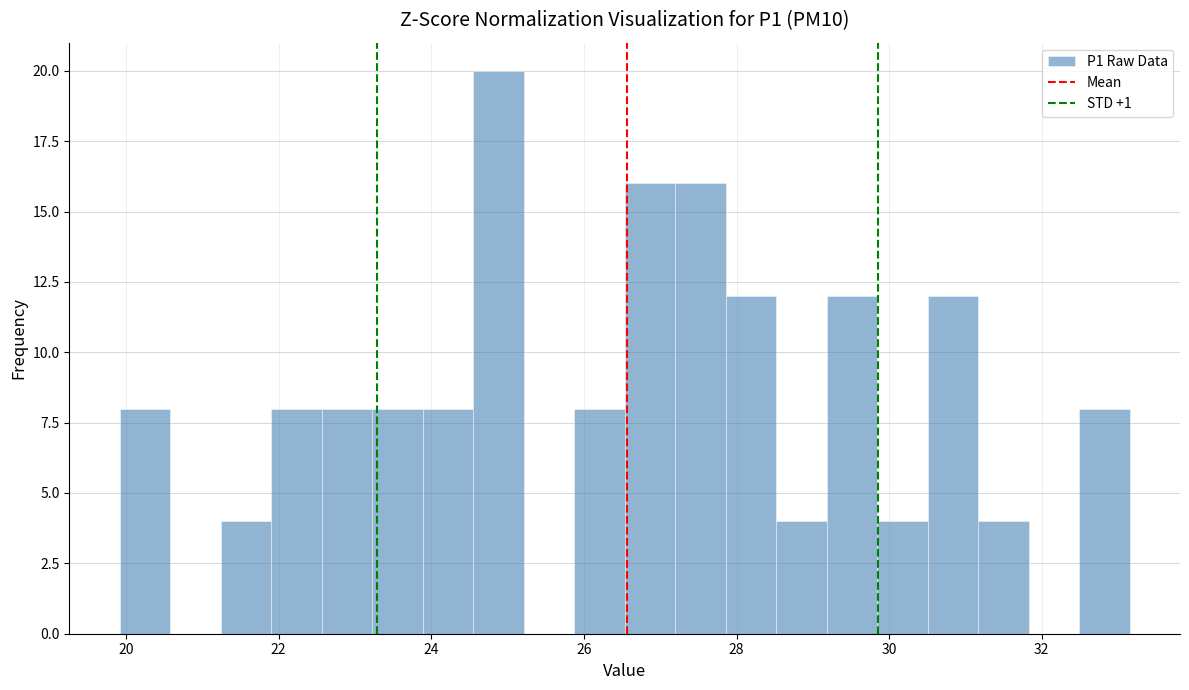

Around what value on the x-axis is the tallest bar? Give the approximate position of its centre, as read against the axis.

24.8